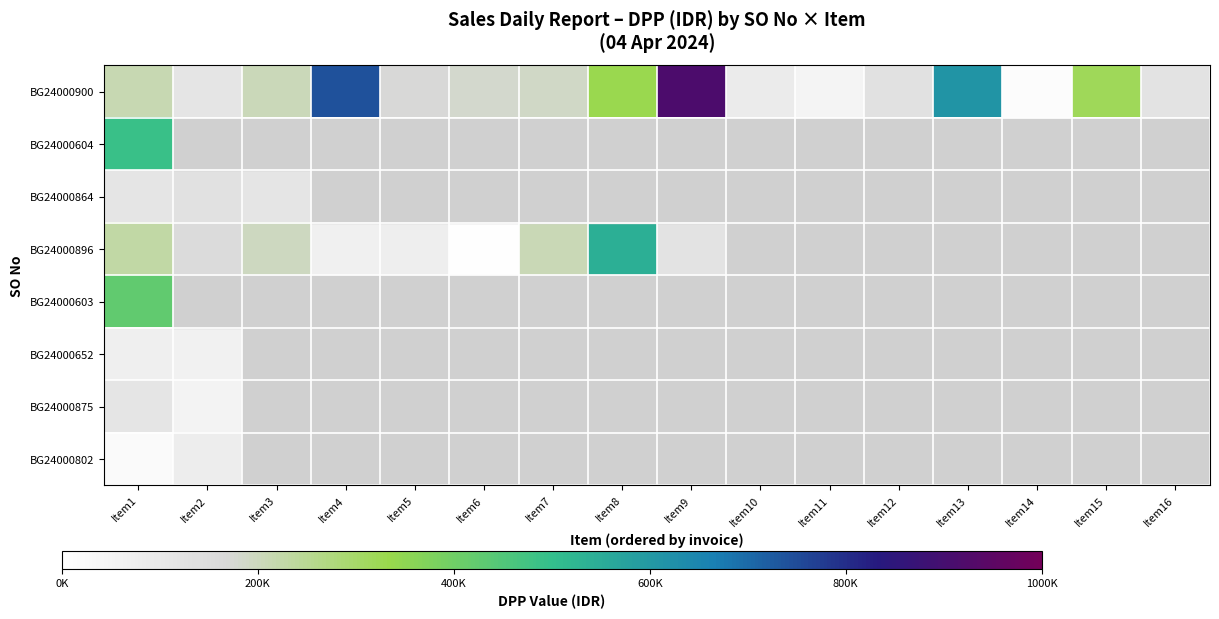

Between Item11 and Item15, which series saw the biggest shift?

BG24000900